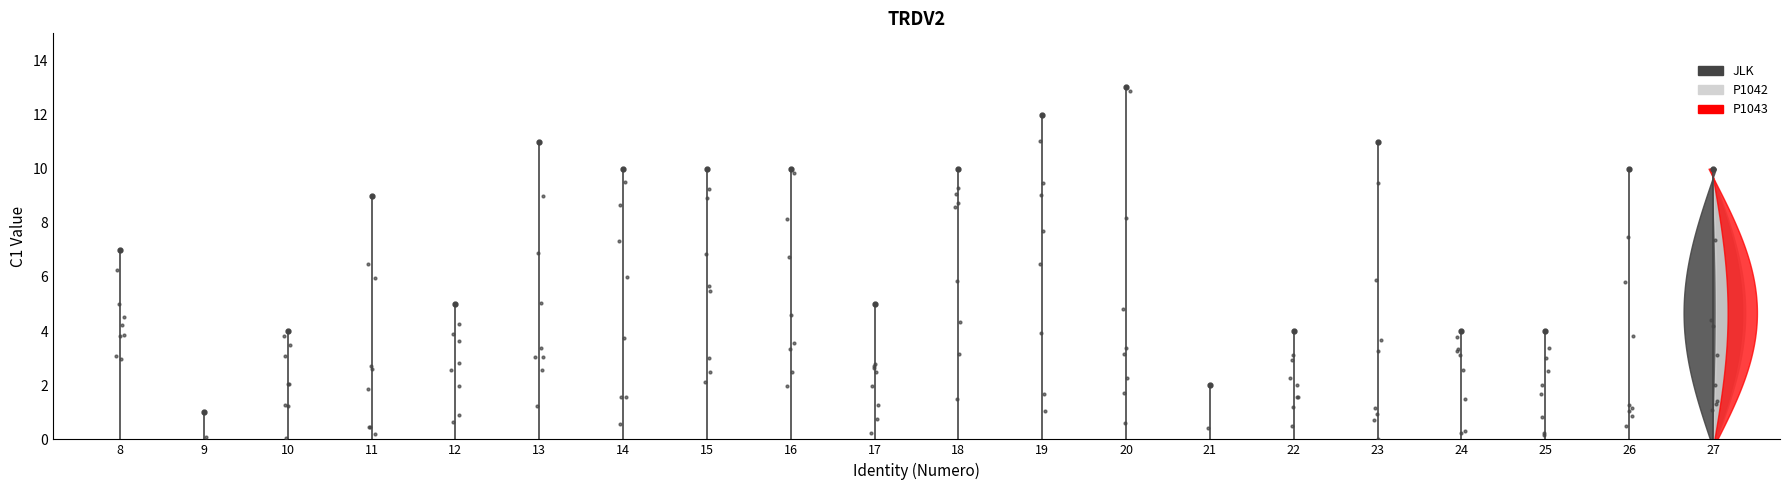

Between 19 and 12, which is larger?

19